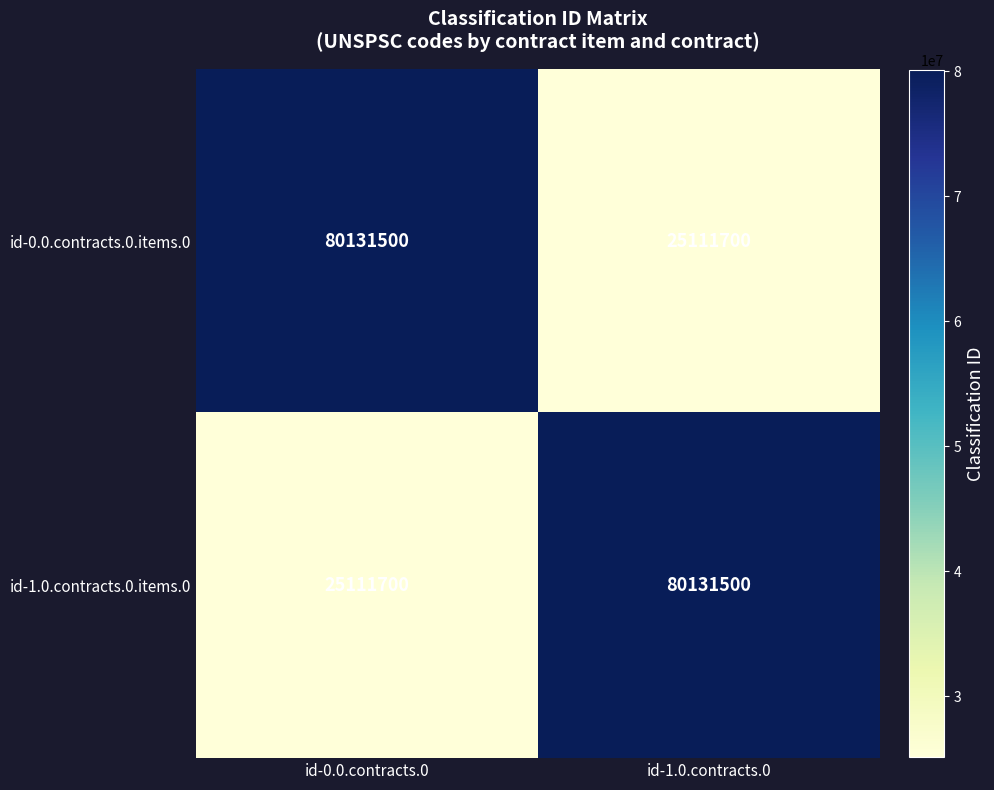

Where is id-1.0.contracts.0.items.0 nearest to the value 52621600?

id-0.0.contracts.0